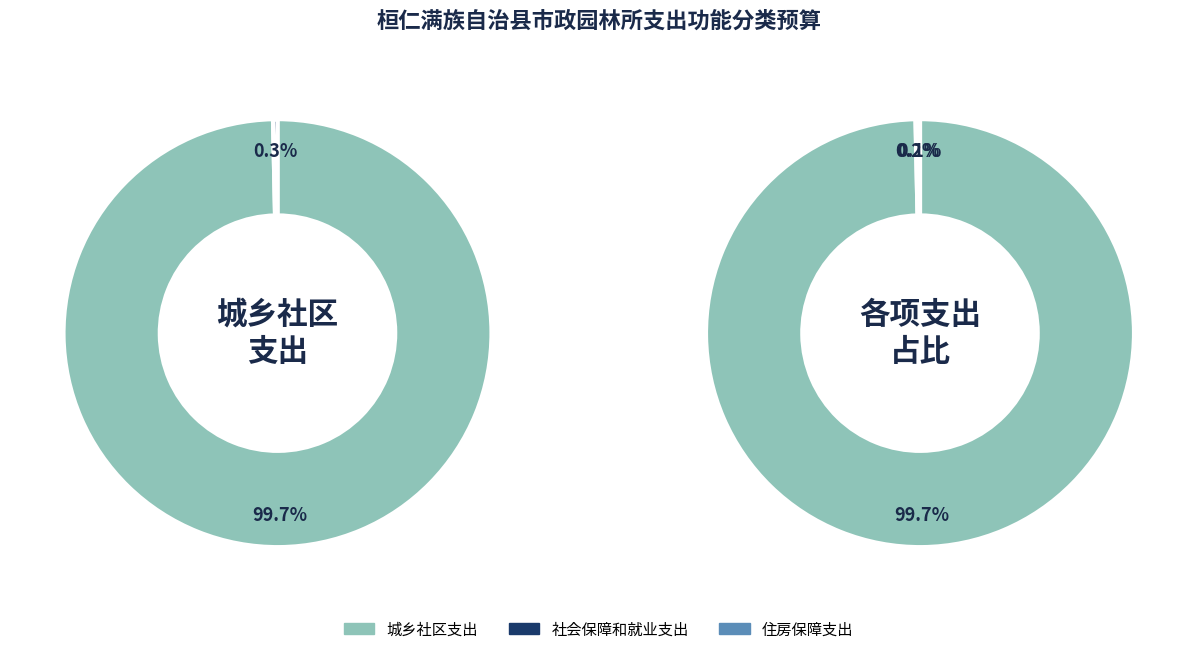

Is the sum of 住房保障支出 and 社会保障和就业支出 greater than half?

No